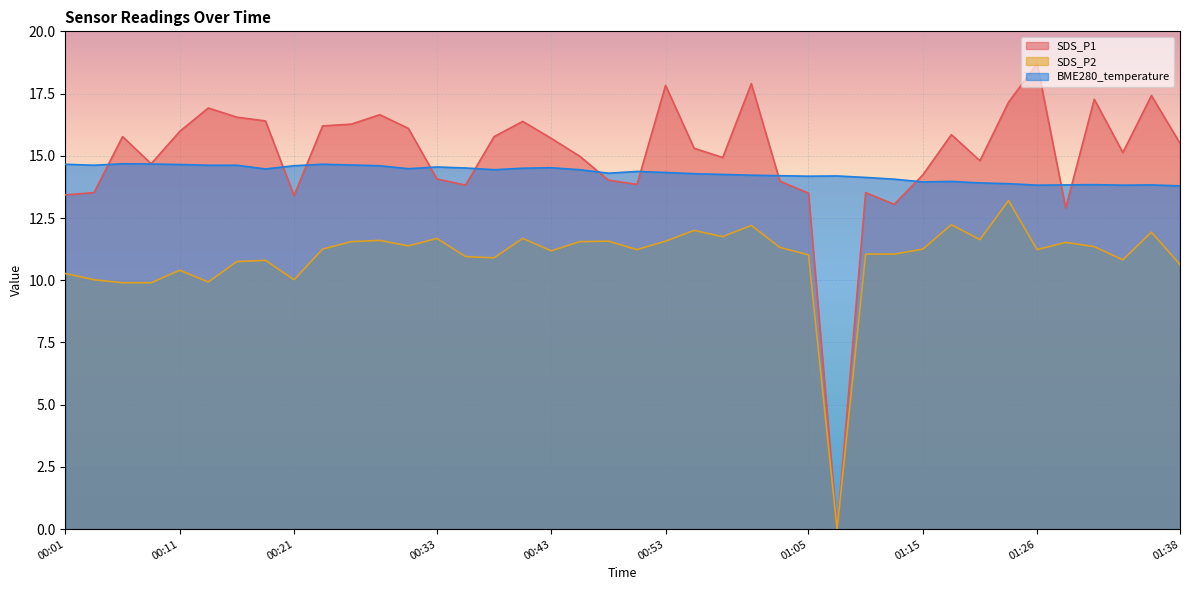

What is the difference between the SDS_P2 values at 00:28 and 01:15?

0.3